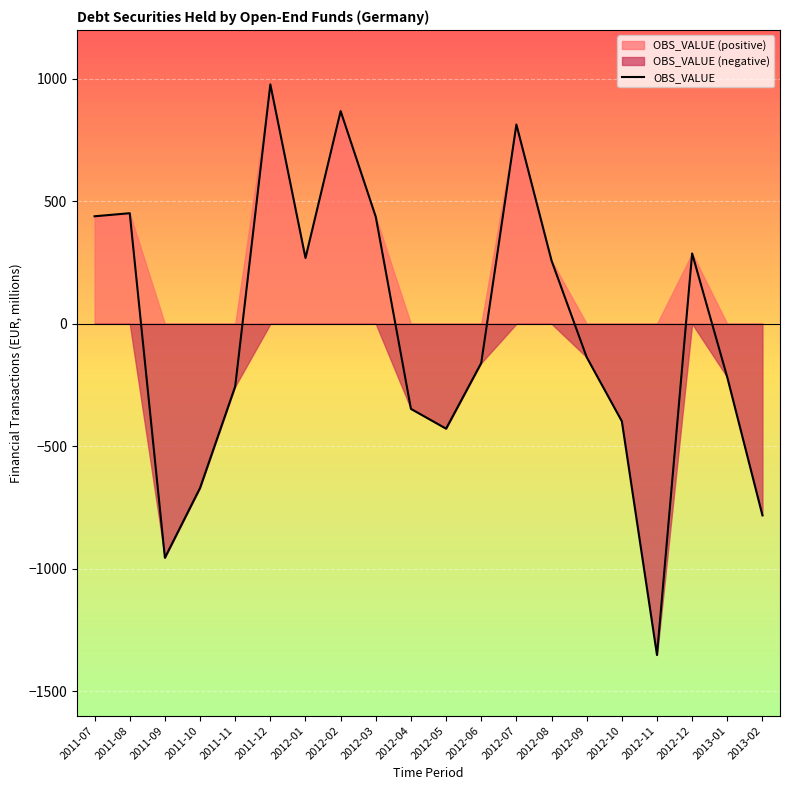

The value at 2012-02 is 868.5. True or false?

True